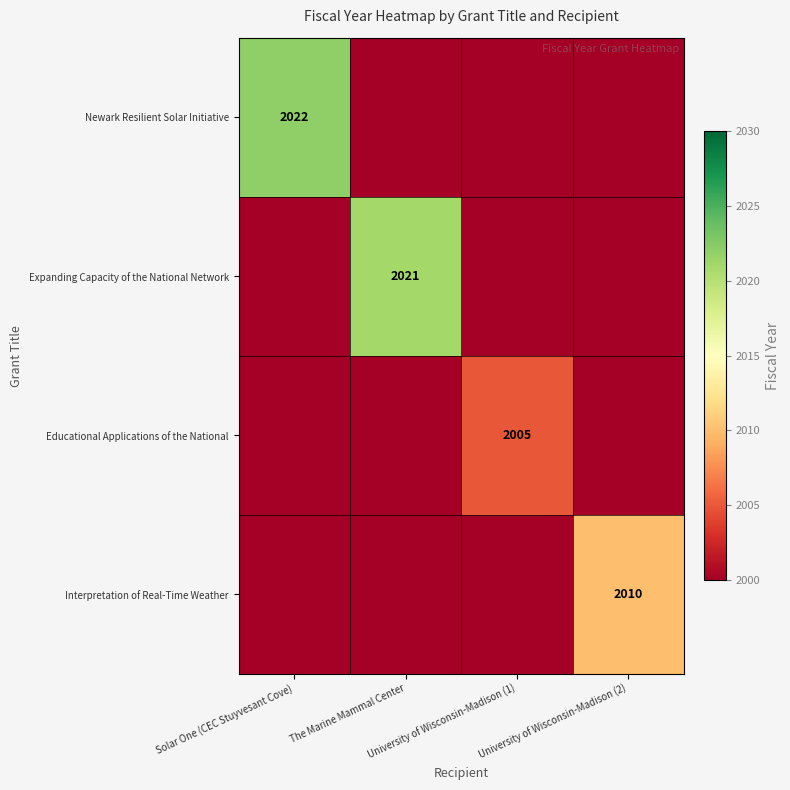

Between Solar One (CEC Stuyvesant Cove) and The Marine Mammal Center, which series saw the biggest shift?

Newark Resilient Solar Initiative